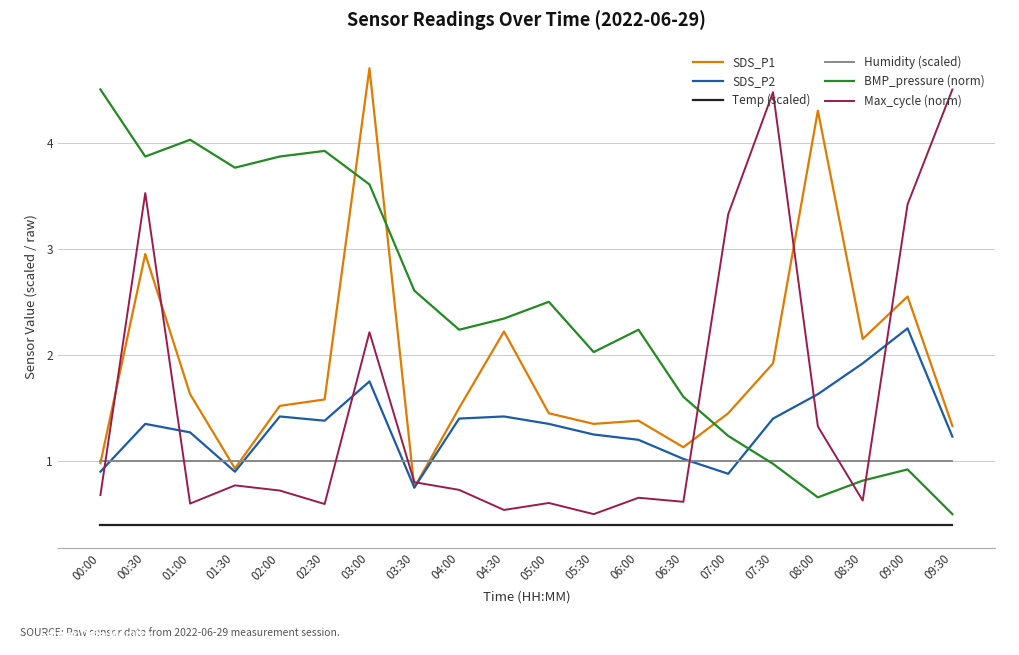

True or false: Temp (scaled) and Humidity (scaled) intersect in this chart.

False